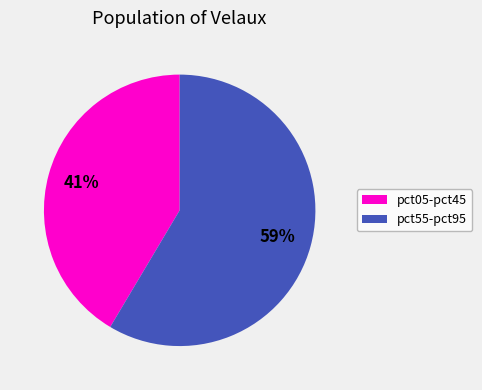

How many segments does this pie chart have?

2